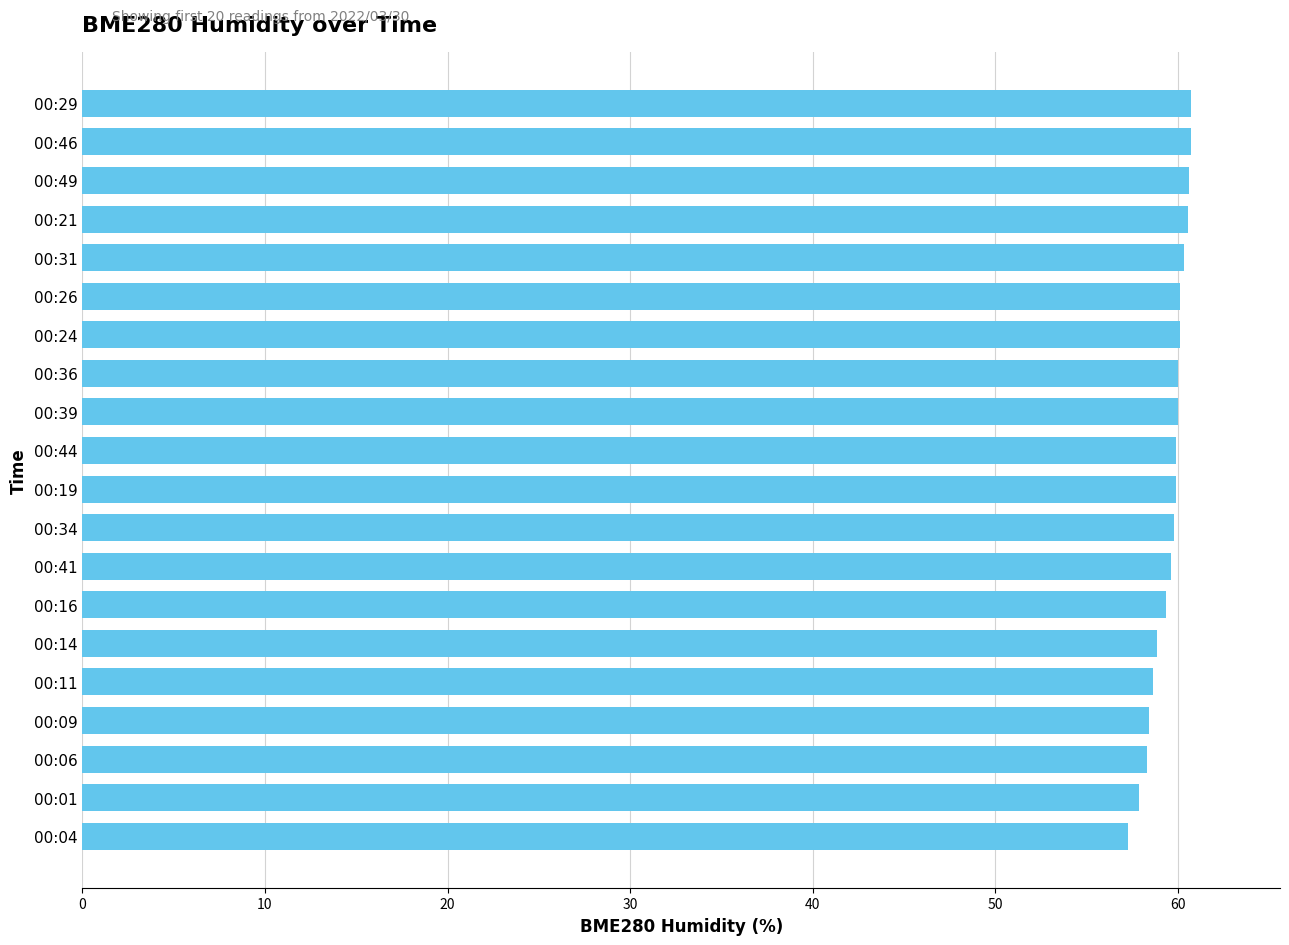

Are the bars horizontal?

Yes